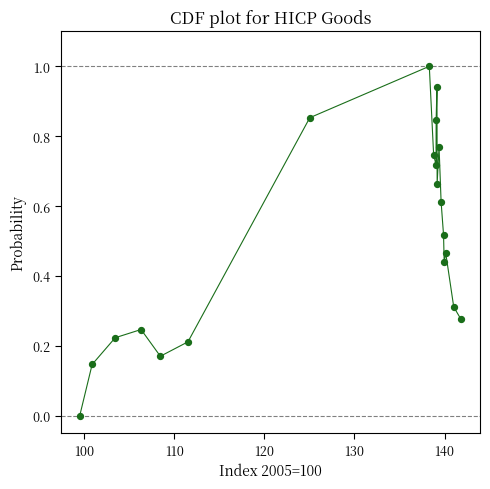

What is the range of X values (max minus min)?

42.3